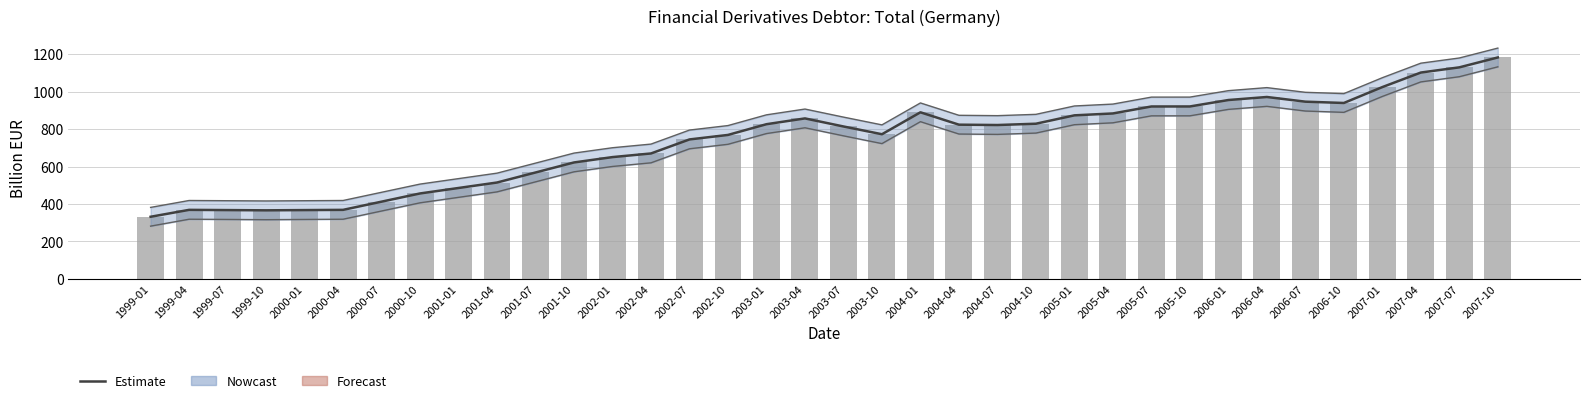

What is the difference between the second highest and second lowest values in the Financial derivatives (billion EUR) series?

763.3